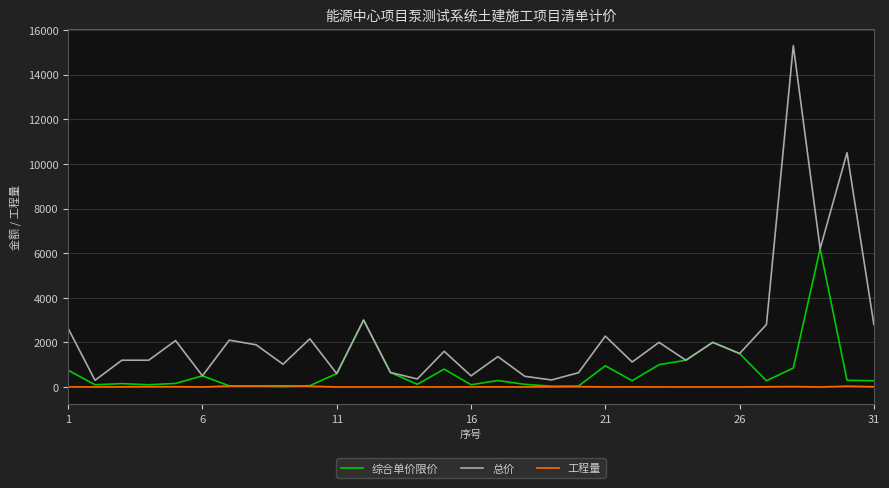

List the series in order of their peak value, lowest first.

工程量, 综合单价限价, 总价